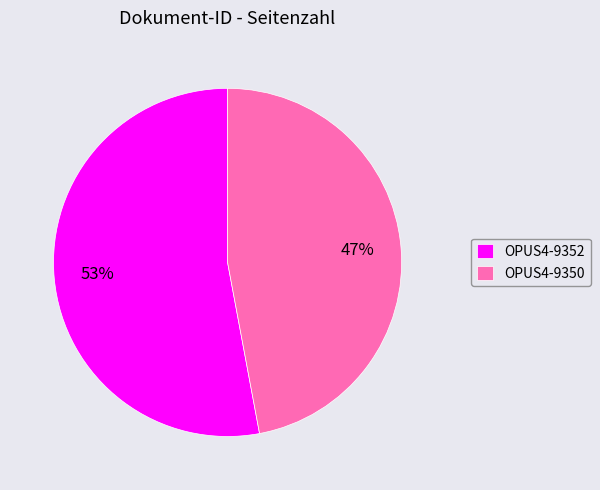

Combined, do OPUS4-9350 and OPUS4-9352 account for over 50%?

Yes